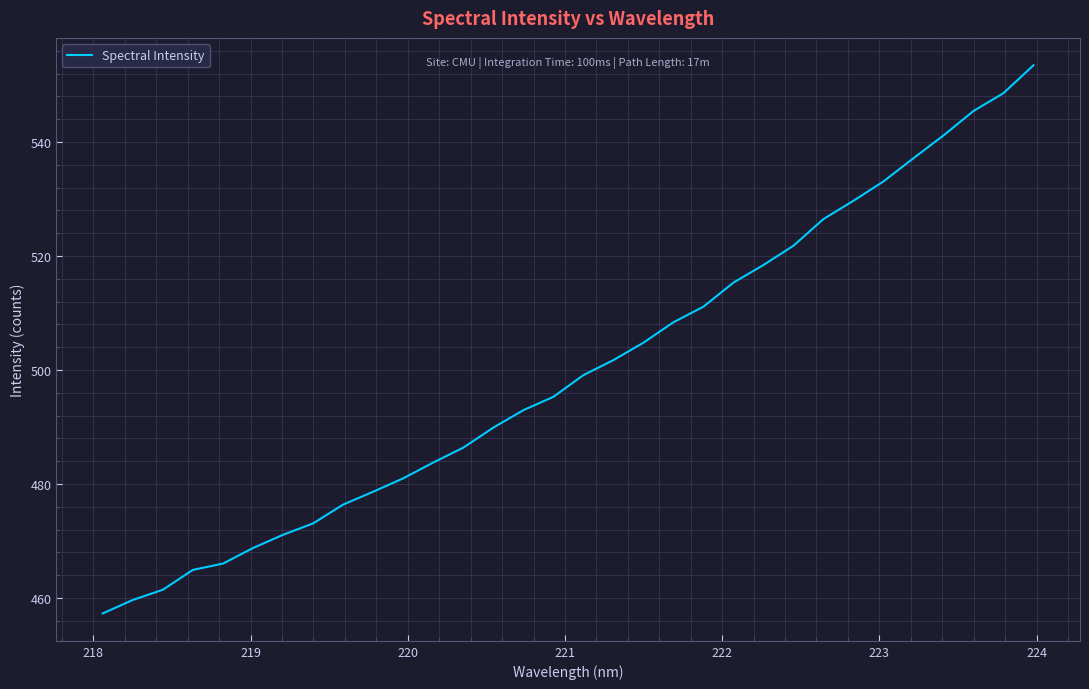

What is the maximum value shown in the chart?

553.5